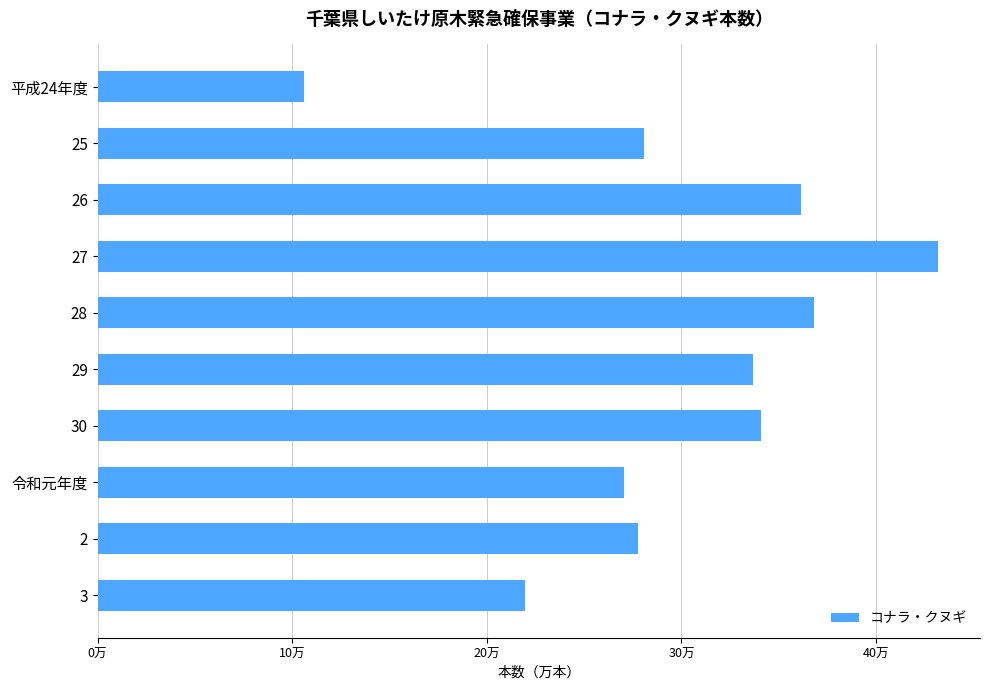

Does the chart contain stacked bars?

No